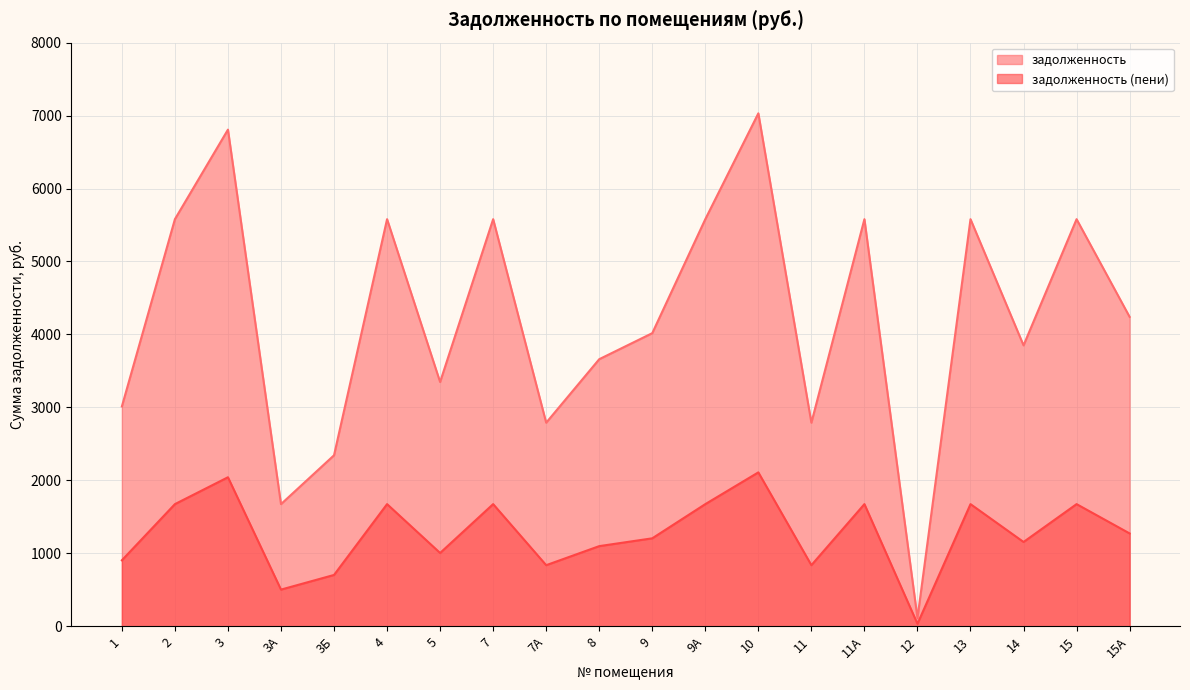

Rank the categories by задолженность (пени) value from highest to lowest.

10, 3, 2, 4, 7, 9А, 11А, 13, 15, 15А, 9, 14, 8, 5, 1, 7А, 11, 3Б, 3А, 12